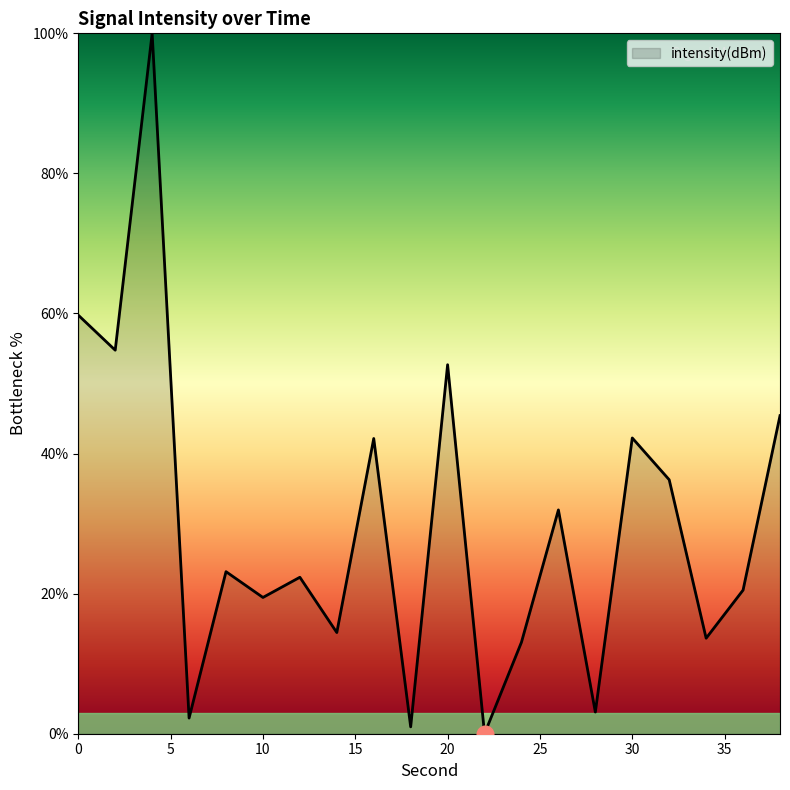

What is the difference between the maximum and minimum values?

100.0